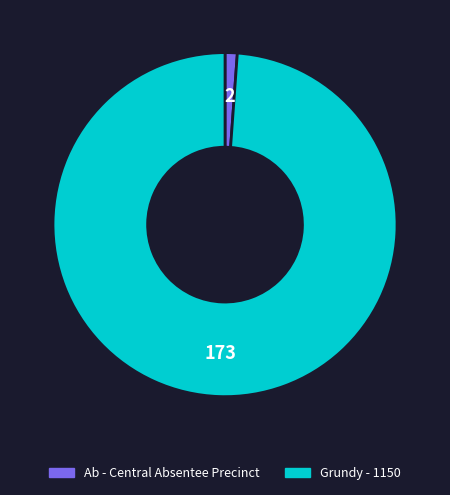

Combined, do Grundy - 1150 and Ab - Central Absentee Precinct account for over 50%?

Yes